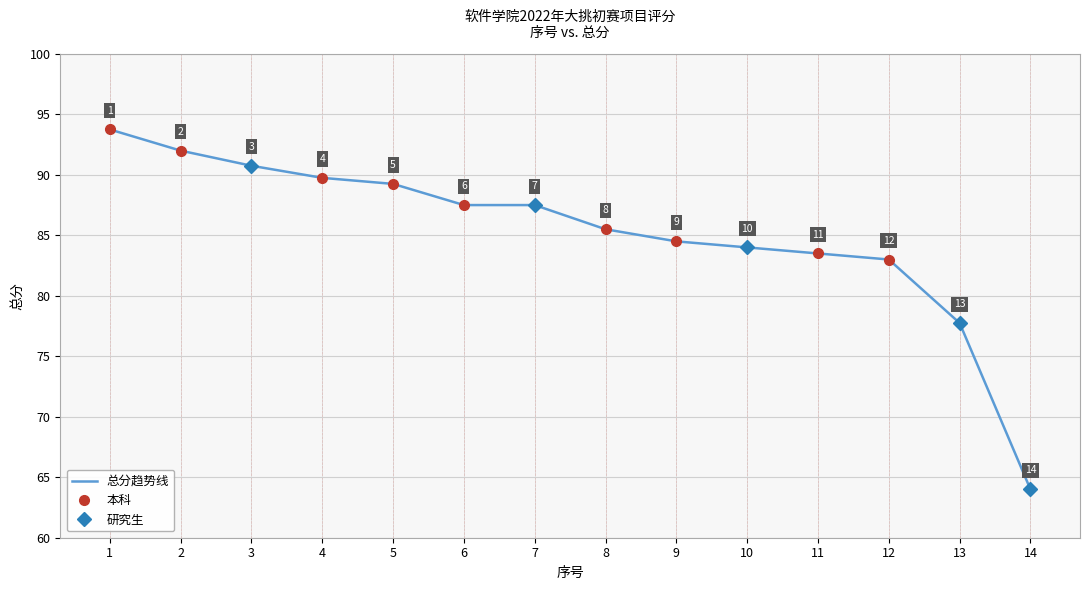

Which label corresponds to the smallest value in the chart?

14